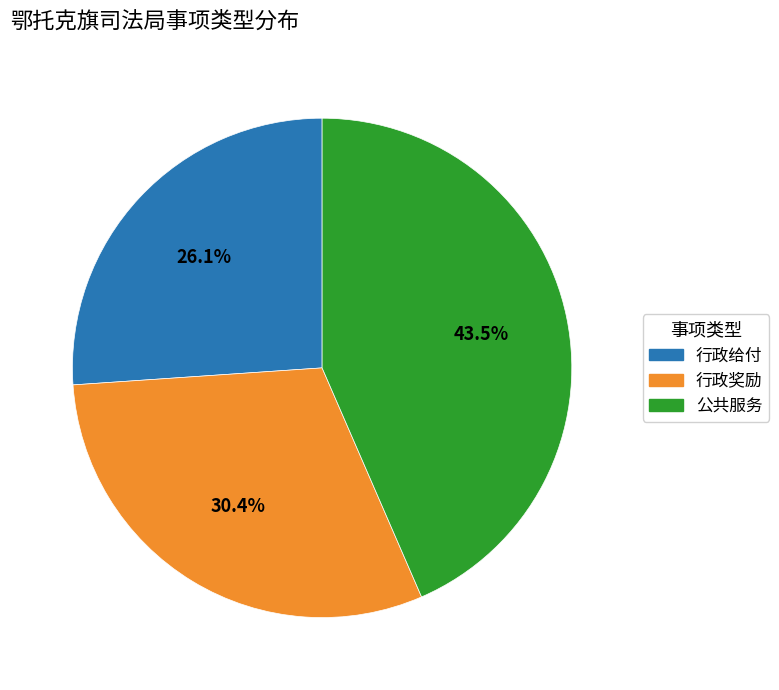

What is the smallest slice in the pie chart?

行政给付